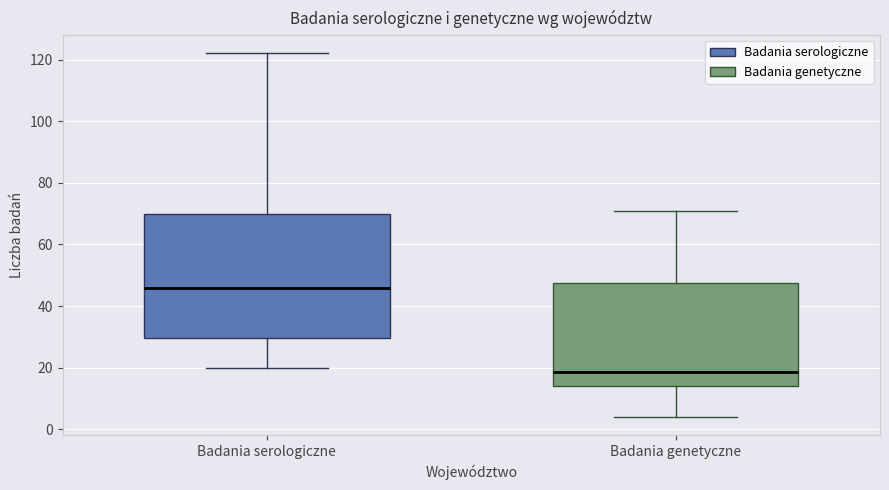

Comparing the boxes themselves (not the whiskers), which one is the tallest?

Badania serologiczne